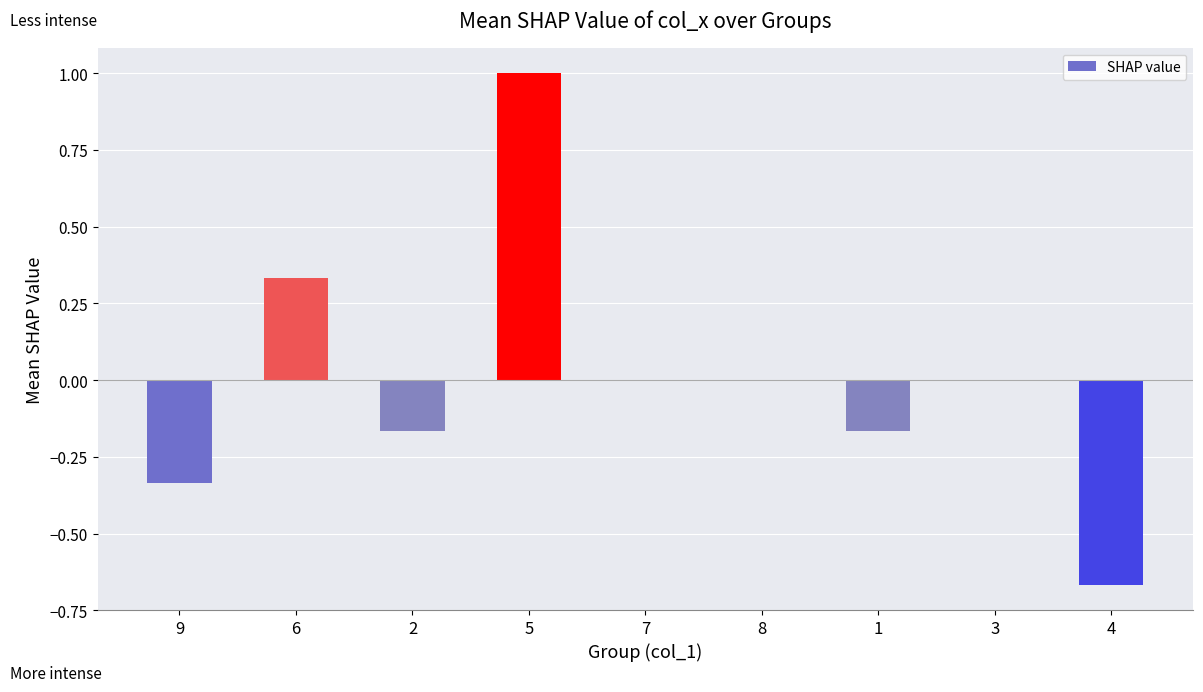

What is the change in value from 5 to 3?

-1.0